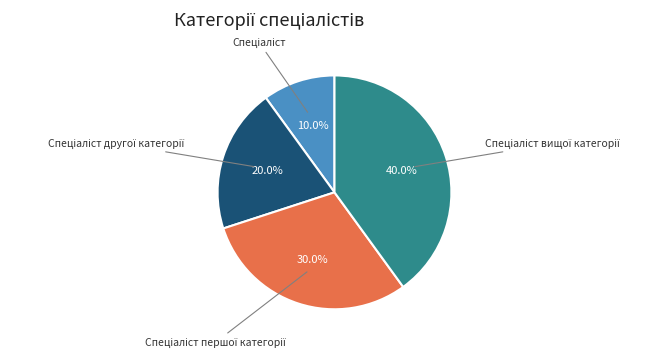

Does any single category account for the majority?

No